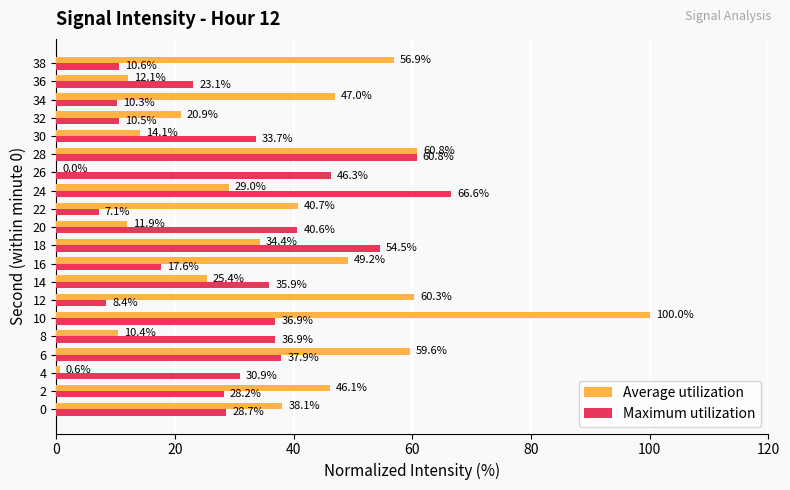

What is the total value across all series at 38?

67.5